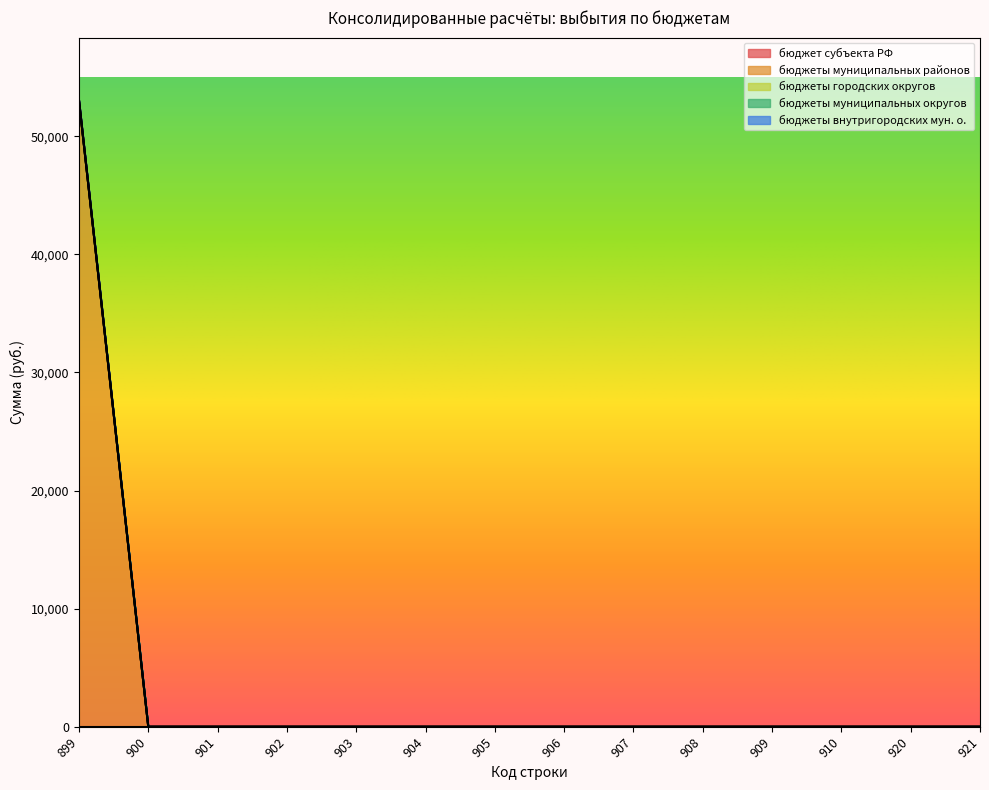

What are all the series names shown in the legend?

бюджет субъекта РФ, бюджеты муниципальных районов, бюджеты городских округов, бюджеты муниципальных округов, бюджеты внутригородских мун. о.